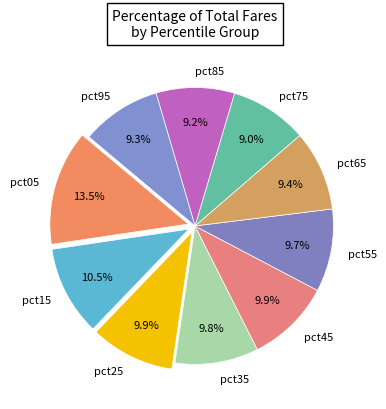

What portion of the pie excludes pct55?

90.3%